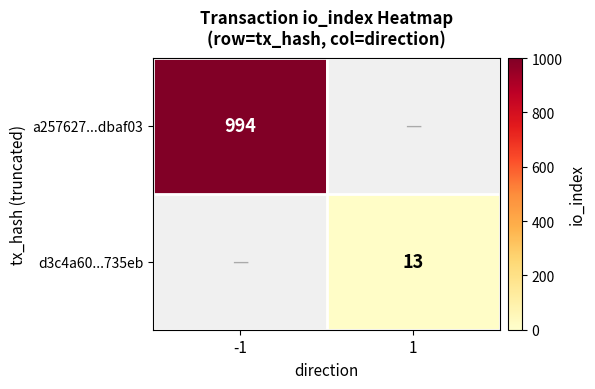

The value of a257627...dbaf03 at -1 is 1409. True or false?

False